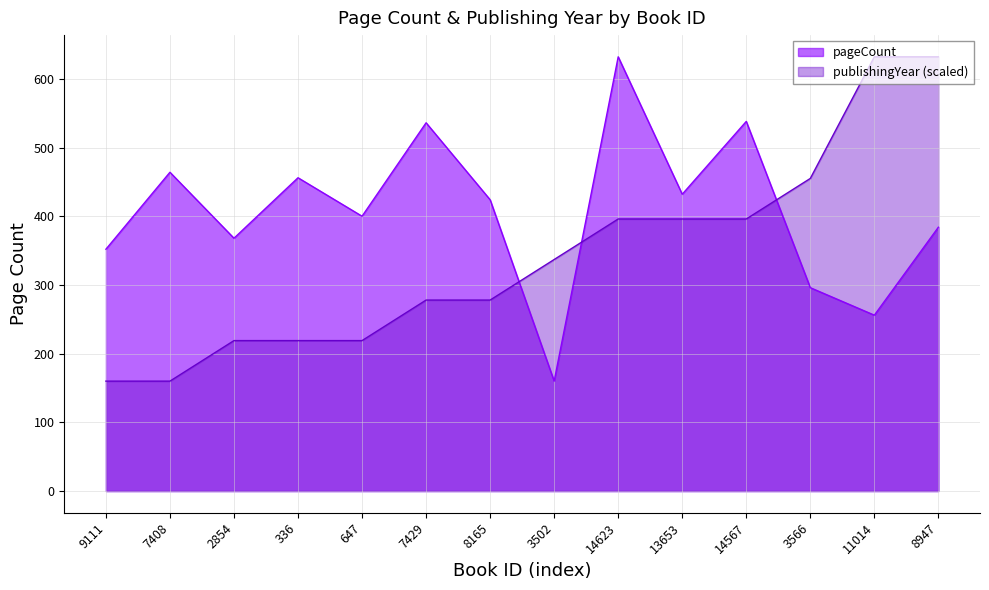

True or false: publishingYear has a value of 219 at 647.

True